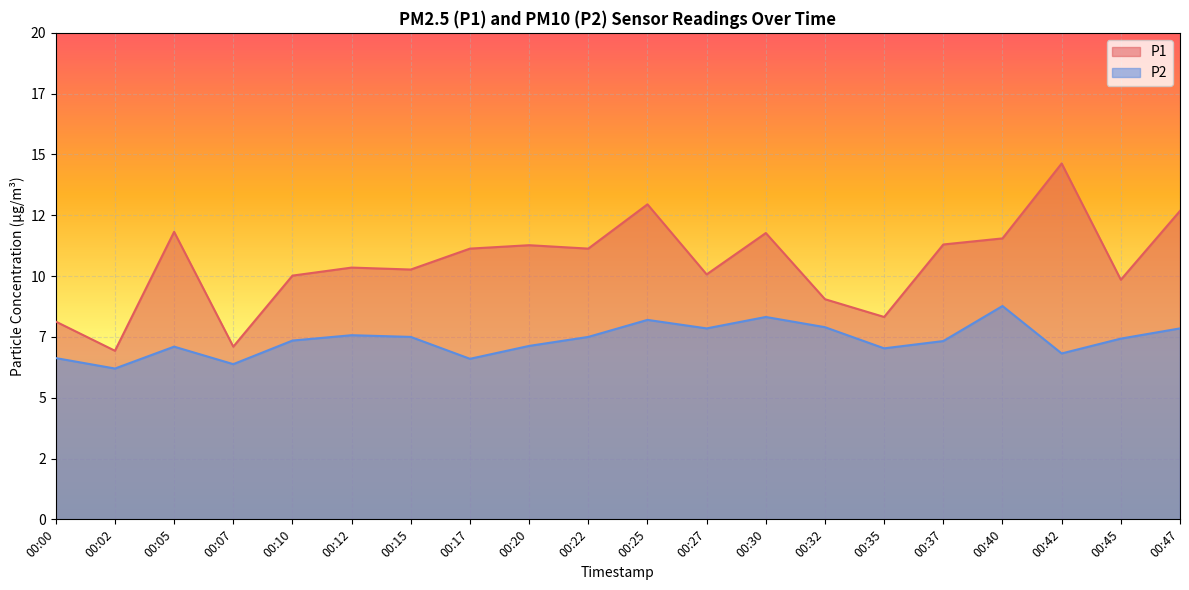

Rank the series at 00:40 from lowest to highest value.

P2, P1